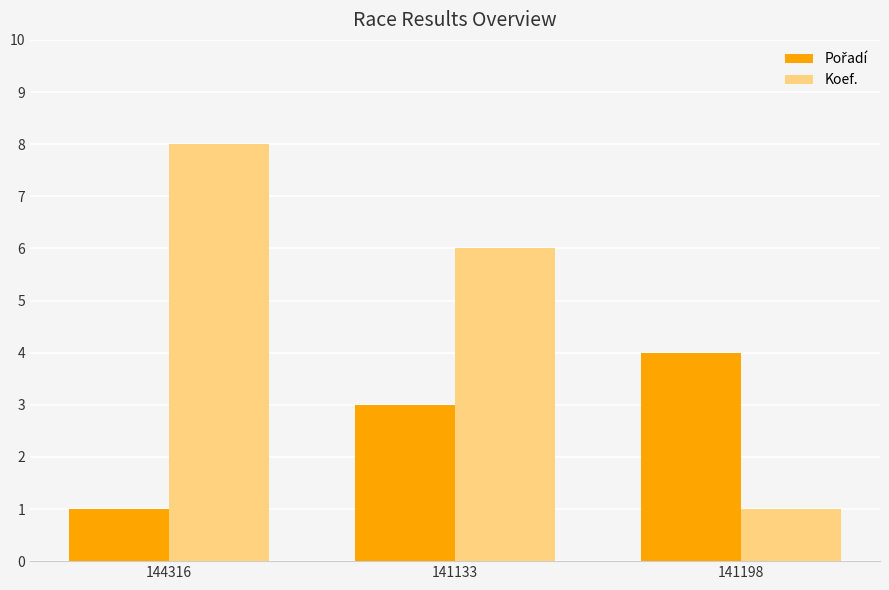

The Koef. series shows 8 at 144316. True or false?

True